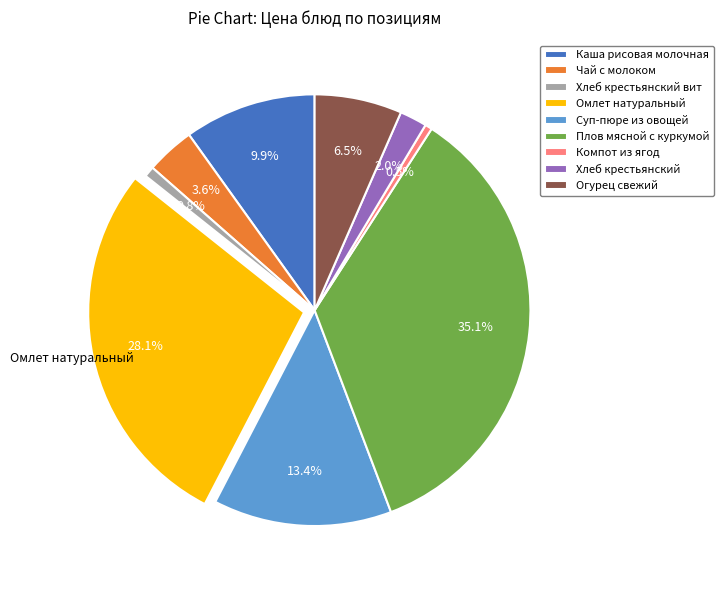

How many segments does this pie chart have?

9